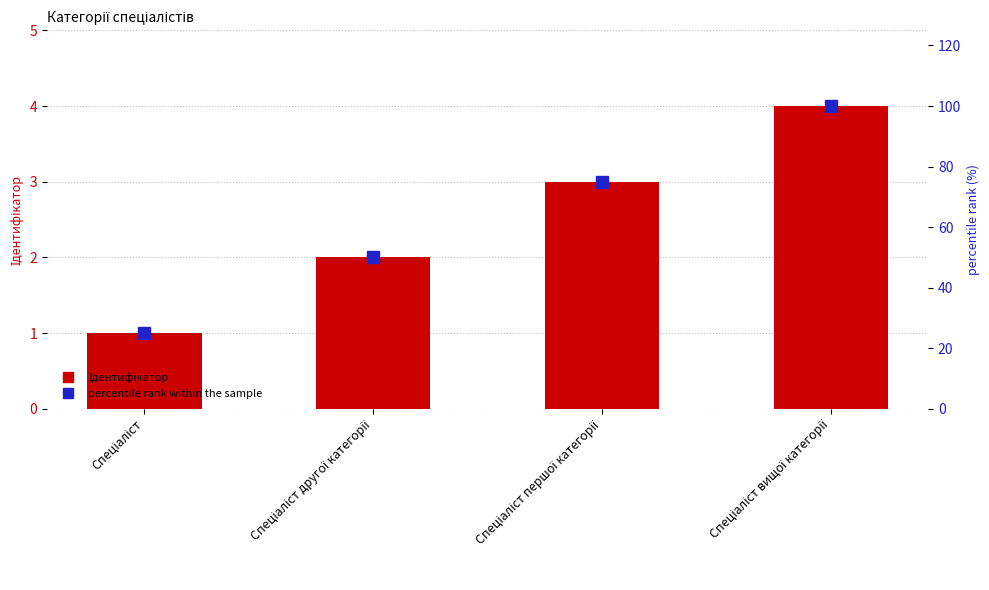

Where is Ідентифікатор nearest to the value 2?

Спеціаліст другої категорії